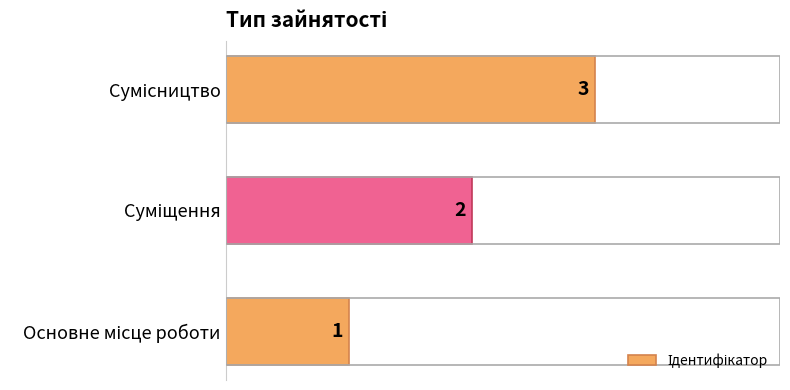

What is the sum of all values?

6